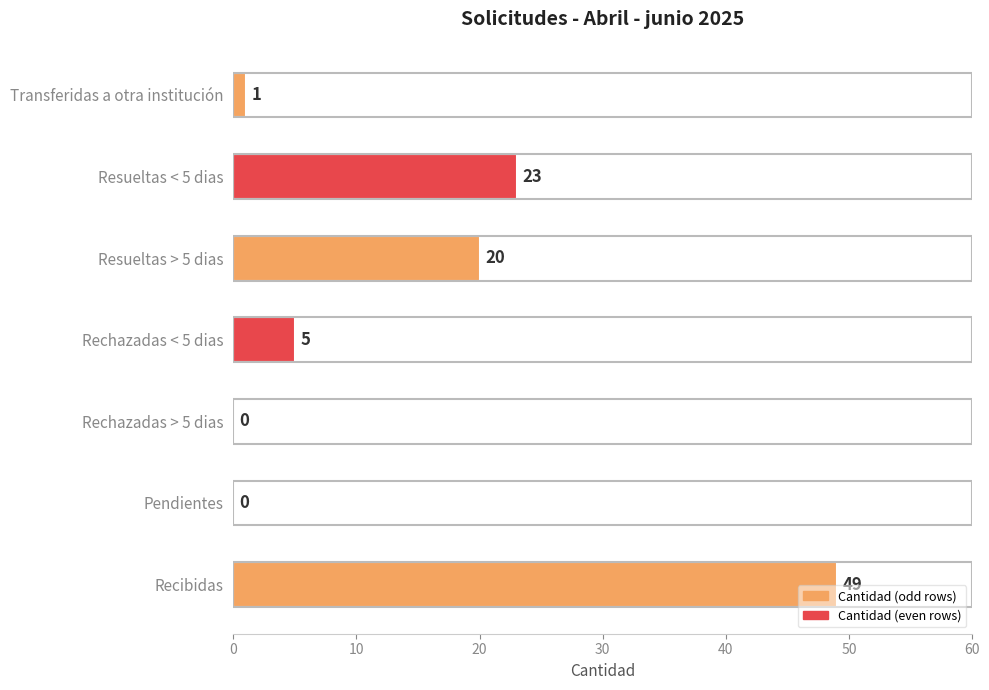

What is the average value?

14